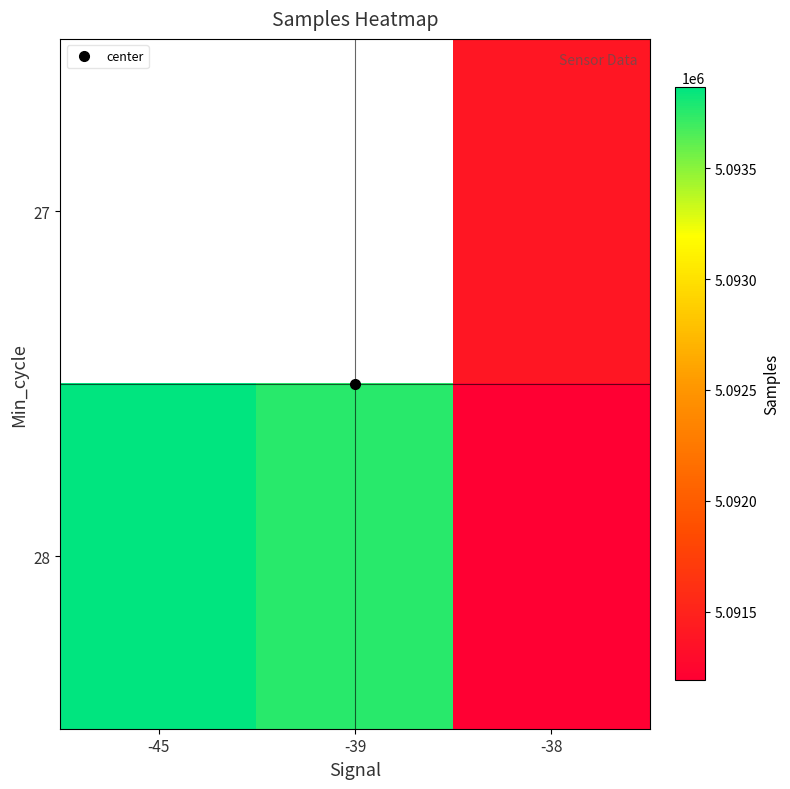

Is it true that 28 equals 5093866.0 at -45?

True